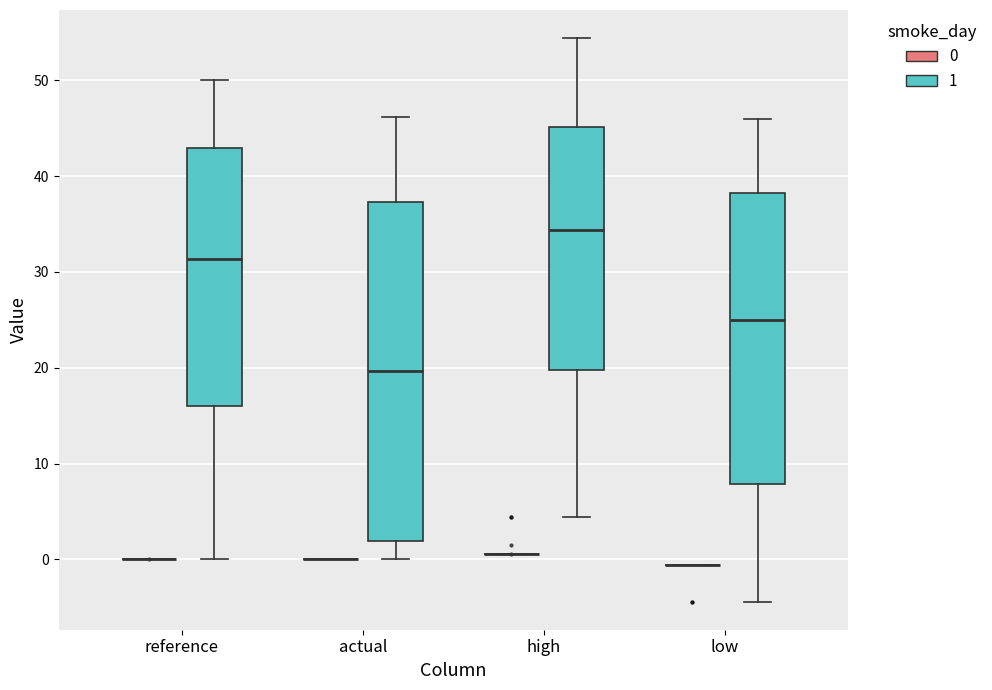

Reading left to right, read every box against the y-axis: the position of its median line, the range the box covers, and the ends of its whiskers. The values are not printed on the chart, so give them approximately, as read against the axis.

reference (0): box collapsed to a line at 0, whiskers 0 to 0
reference (1): median 31, box 16 to 43, whiskers 0 to 50
actual (0): box collapsed to a line at 0, whiskers 0 to 0
actual (1): median 20, box 2 to 37, whiskers 0 to 46
high (0): box collapsed to a line at 1, whiskers 1 to 1
high (1): median 34, box 20 to 45, whiskers 4 to 54
low (0): box collapsed to a line at -1, whiskers -1 to -1
low (1): median 25, box 8 to 38, whiskers -4 to 46